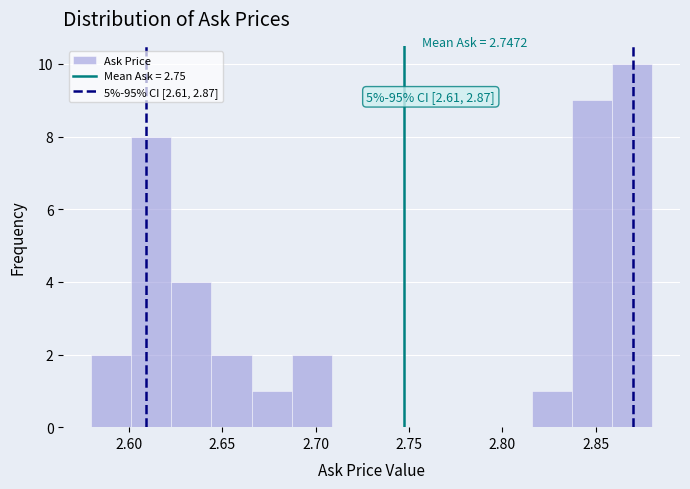

Over which range of the x-axis is the bar tallest?

2.860 to 2.880